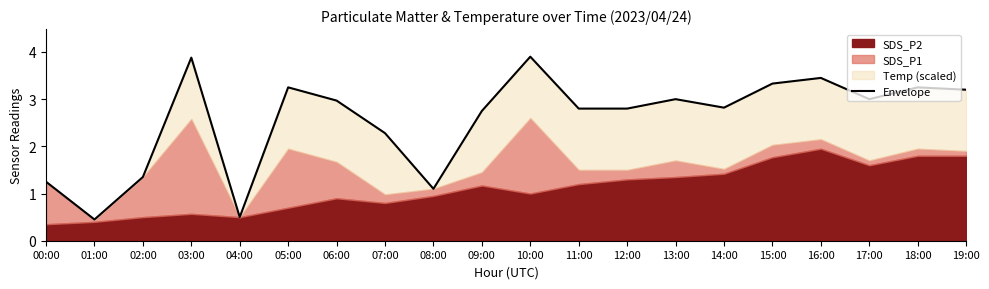

What is the value of the 17th point from the left?

3.5